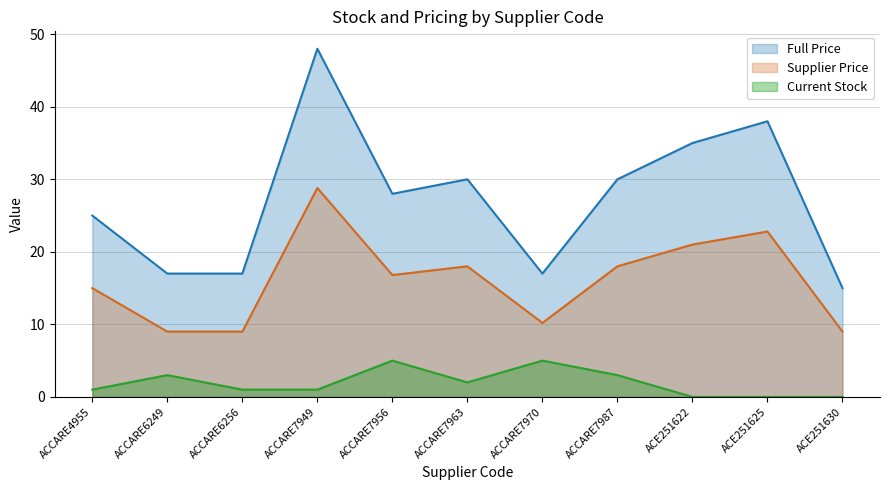

What is the difference between the Current Stock values at ACE251630 and ACCARE6256?

1.0